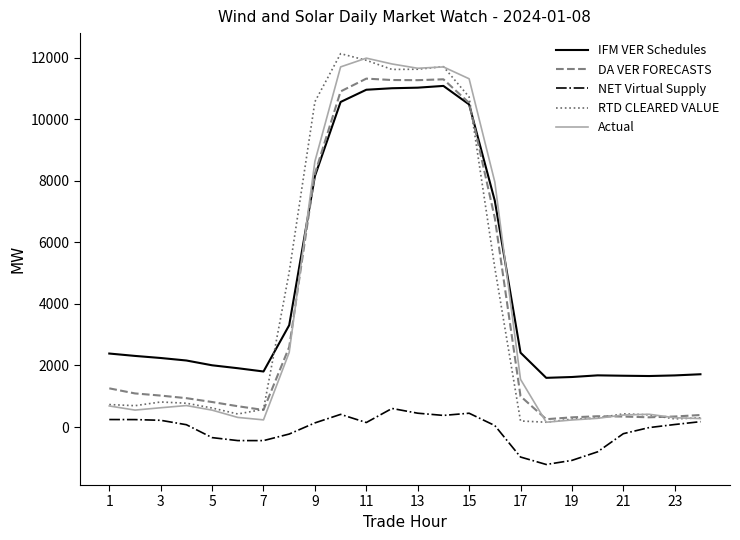

What is the smallest value displayed?

-1217.2